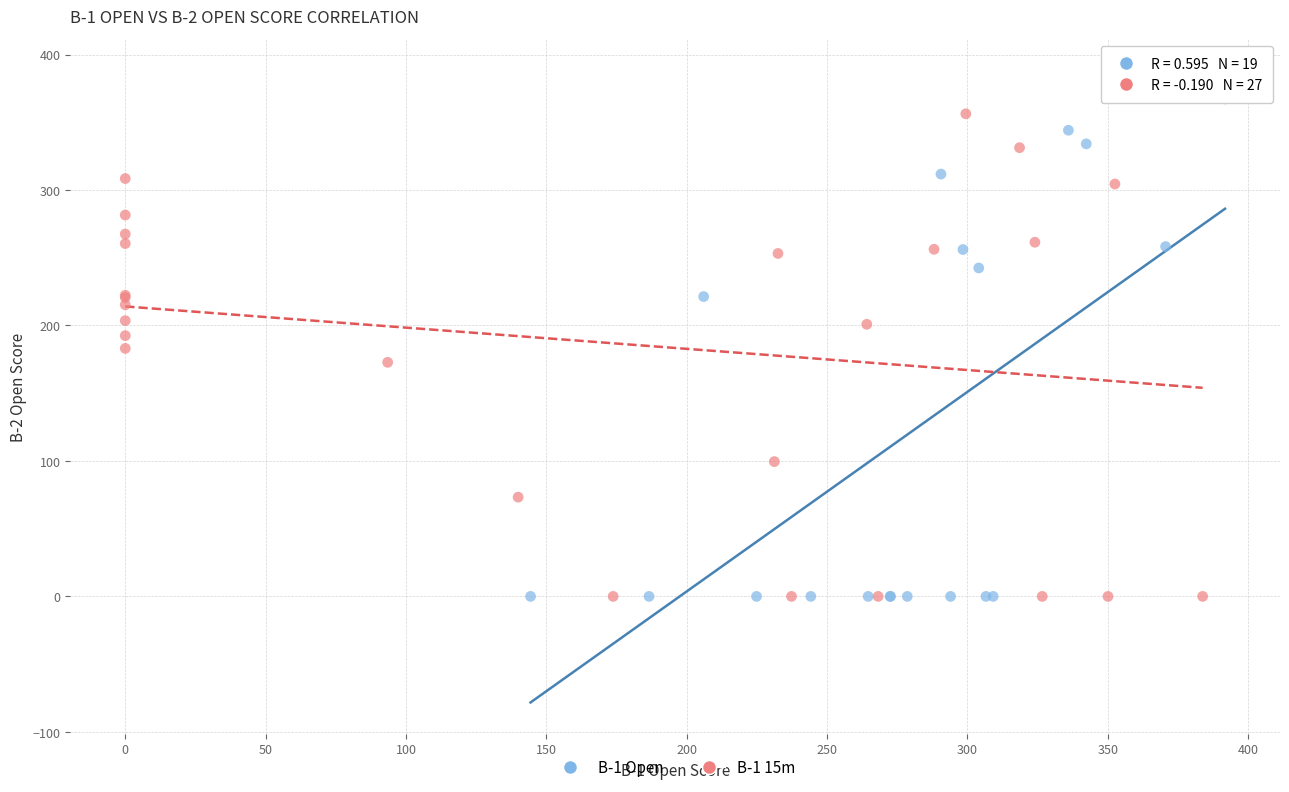

Which series reaches the maximum Y coordinate?

B-1 15m